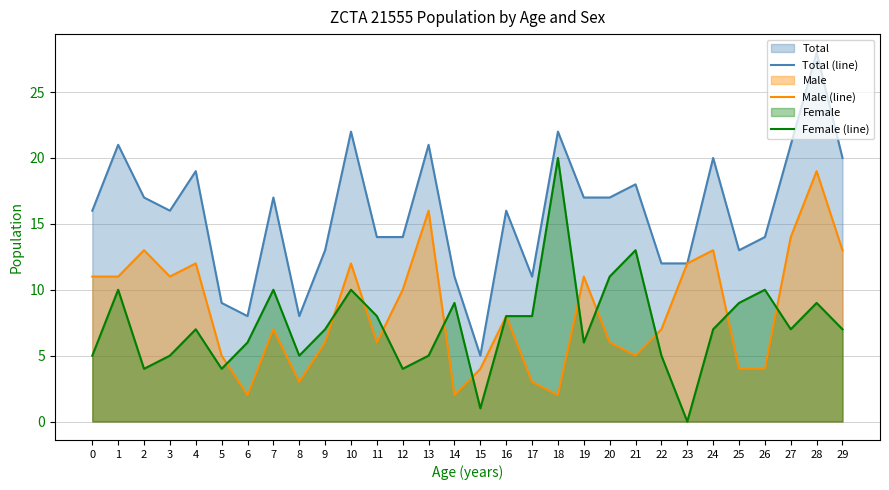

Which category has the lowest value across all series?

23